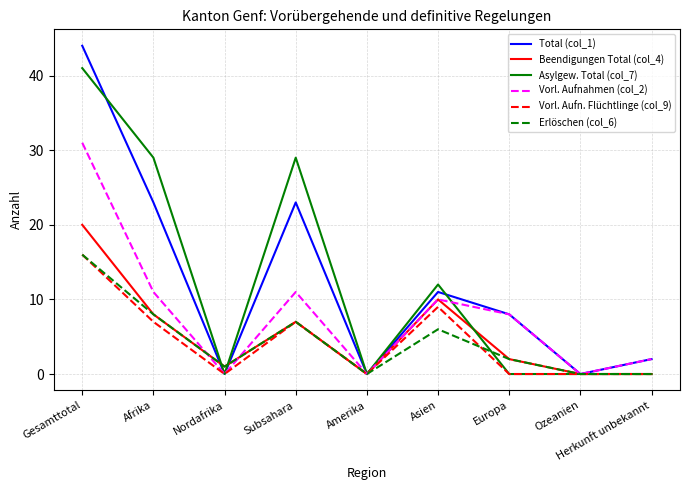

In Vorl. Aufnahmen (col_2), how many points are higher than both neighbors (excluding endpoints)?

2